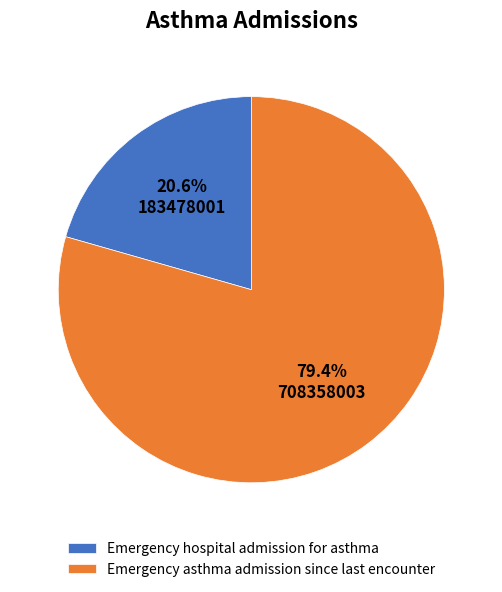

How many slices are in this pie chart?

2